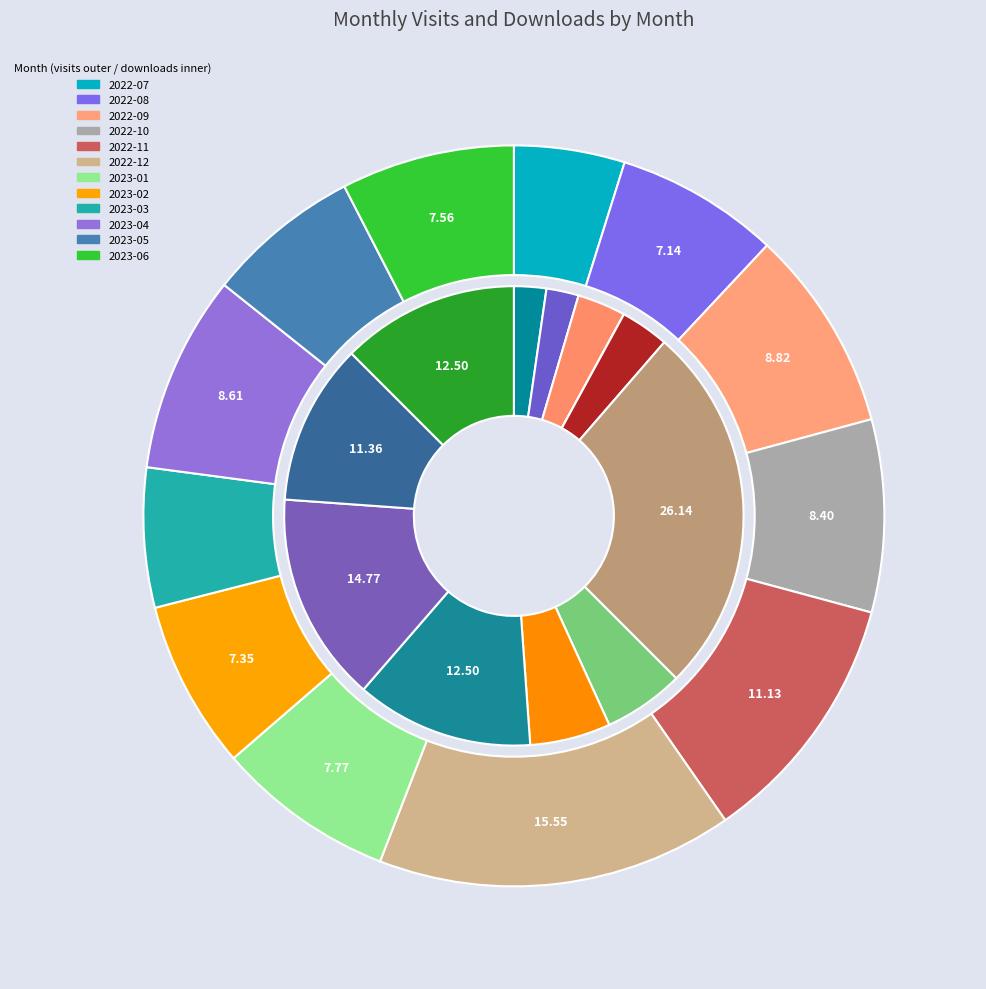

Which series changed the most between 2022-08 and 2023-02?

monthly_download_resource